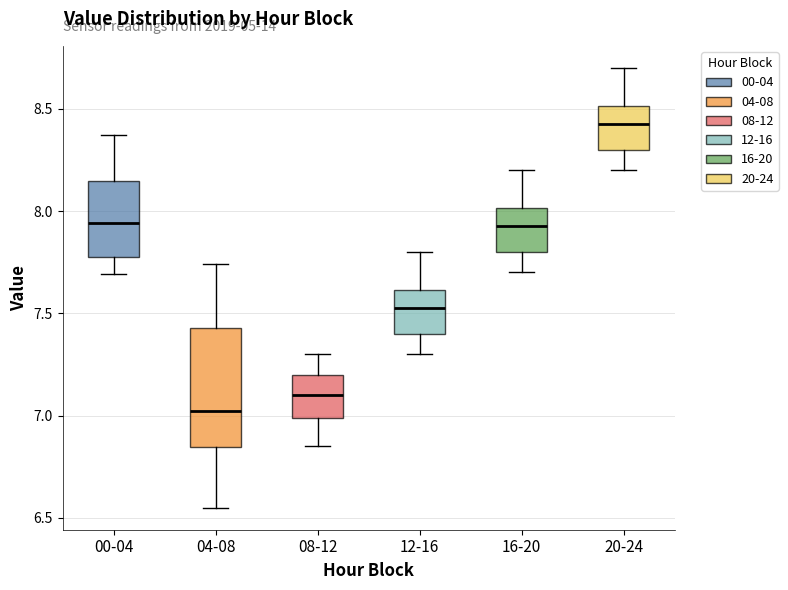

Which box's median line is the highest?

20-24